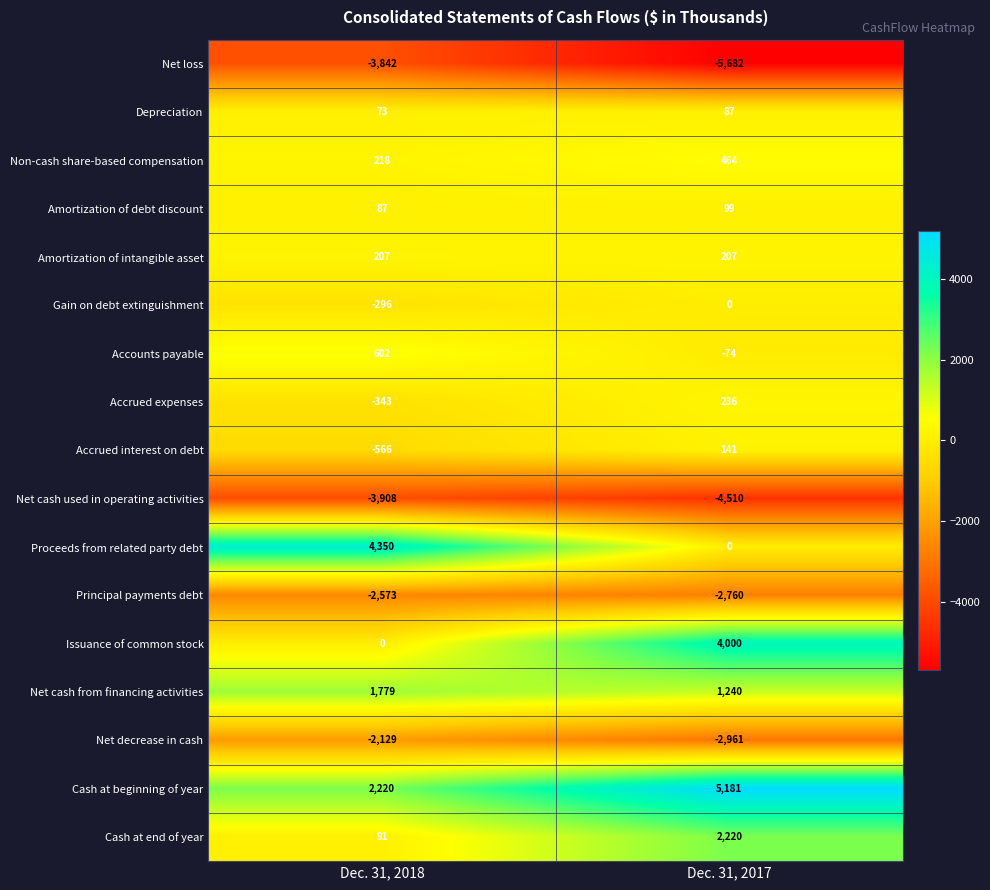

At which category is the sum across all series the highest?

Dec. 31, 2017